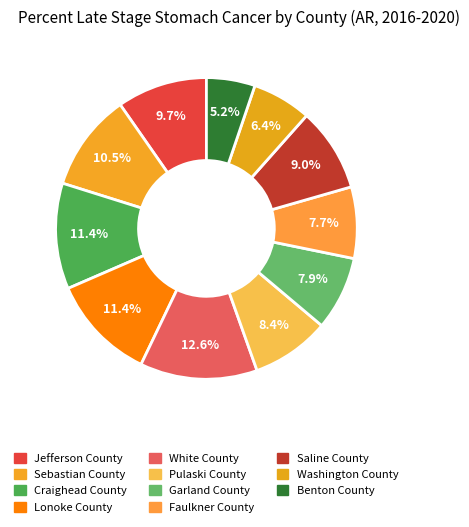

How many segments does this pie chart have?

11